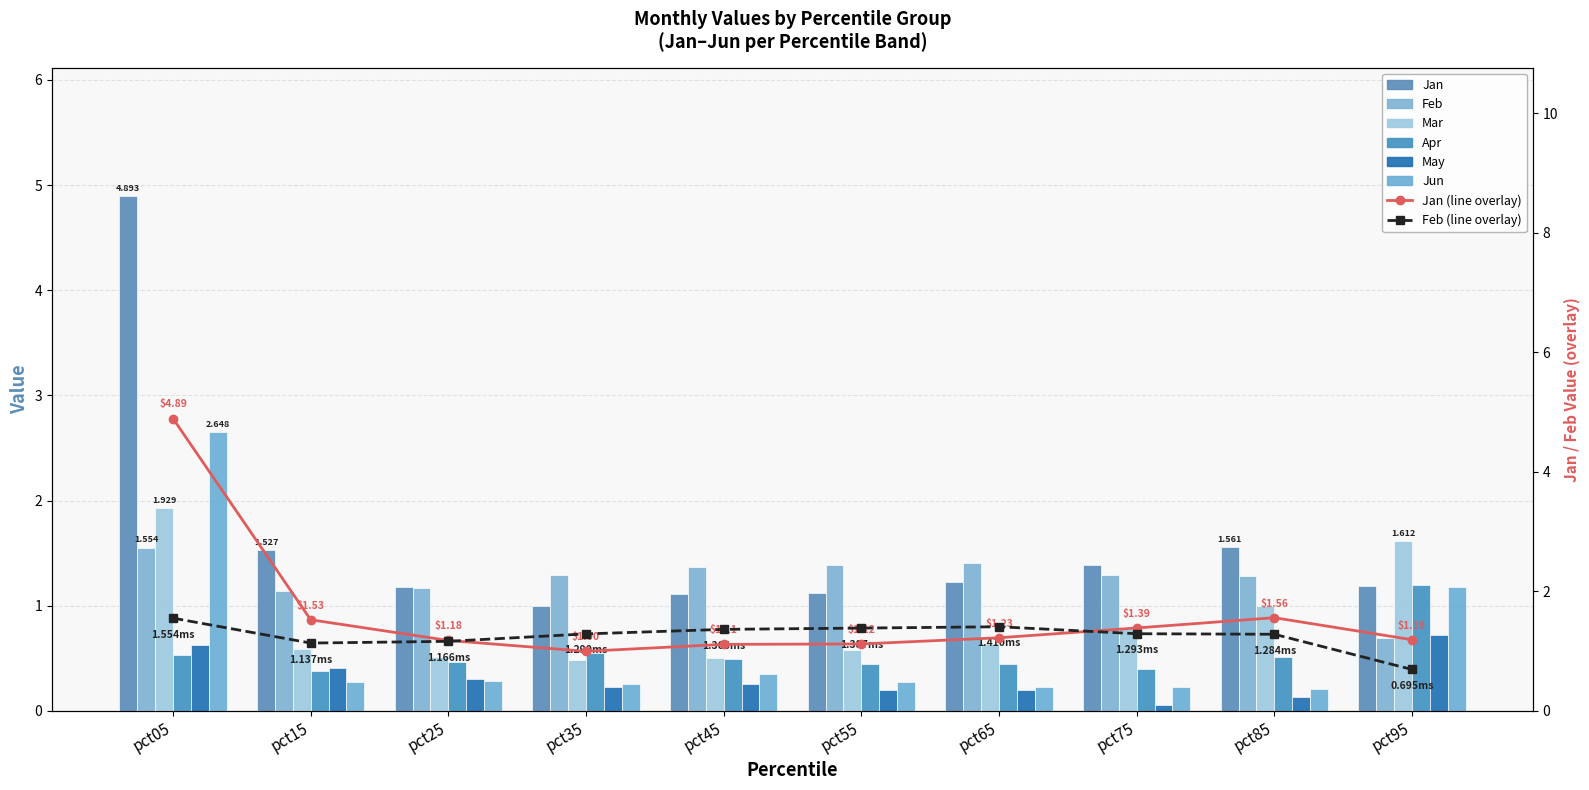

What is the value of the May bar at the 2nd from the left?

0.4